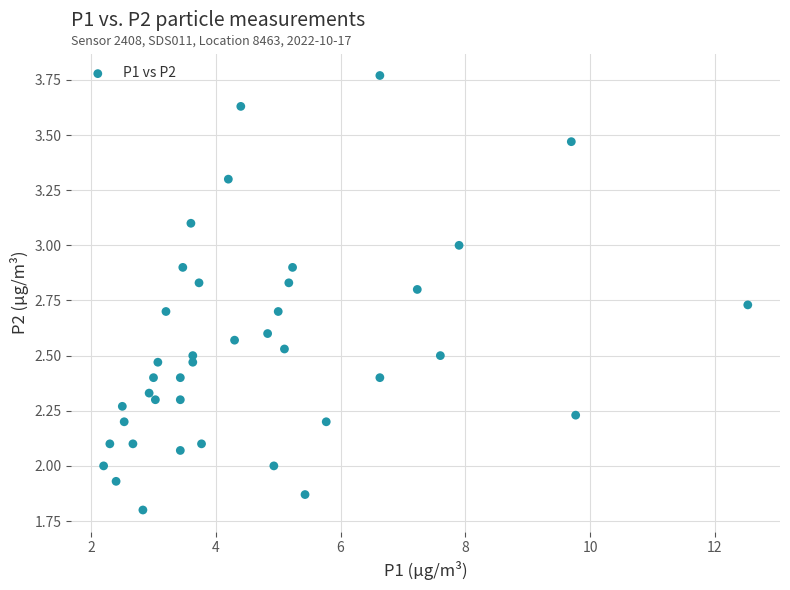

What is the range of Y values (max minus min)?

2.0